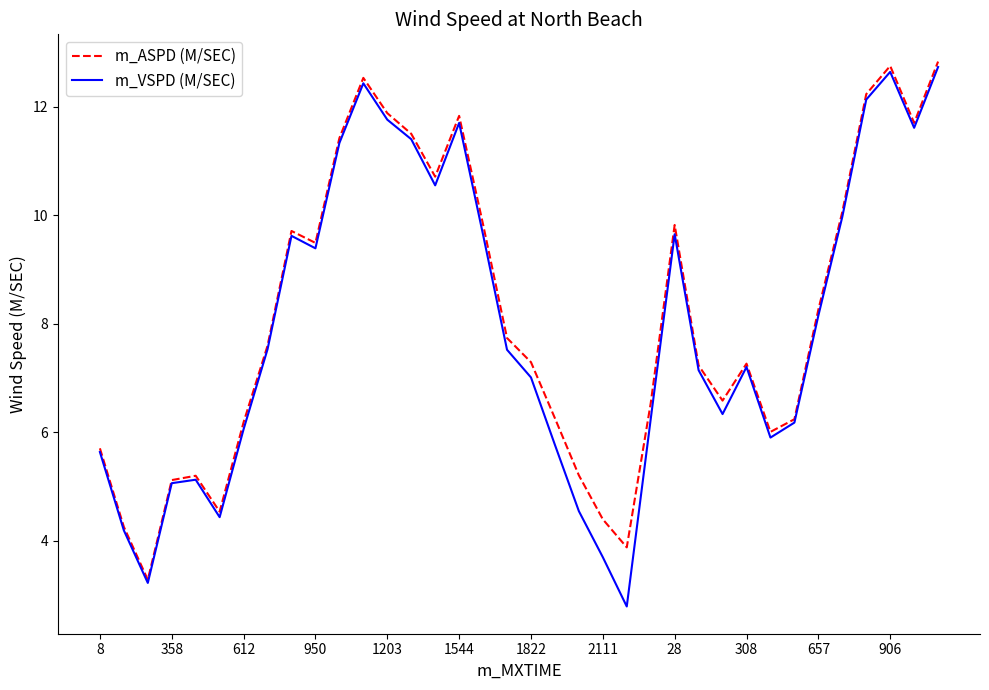

What is the maximum value shown in the chart?

12.8